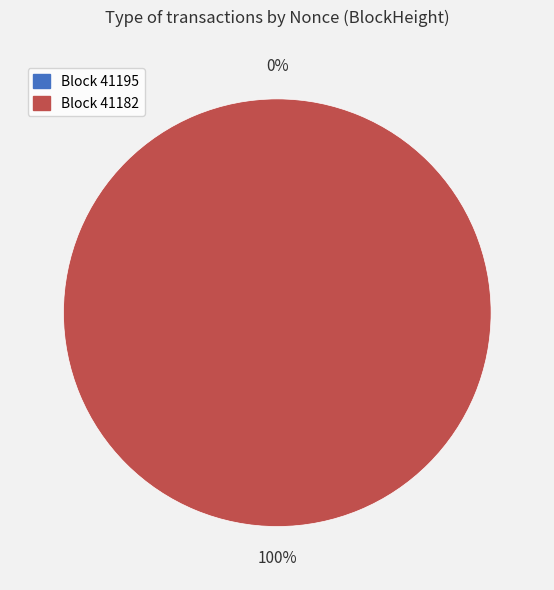

Which has a higher value, 41182 or 41195?

41182